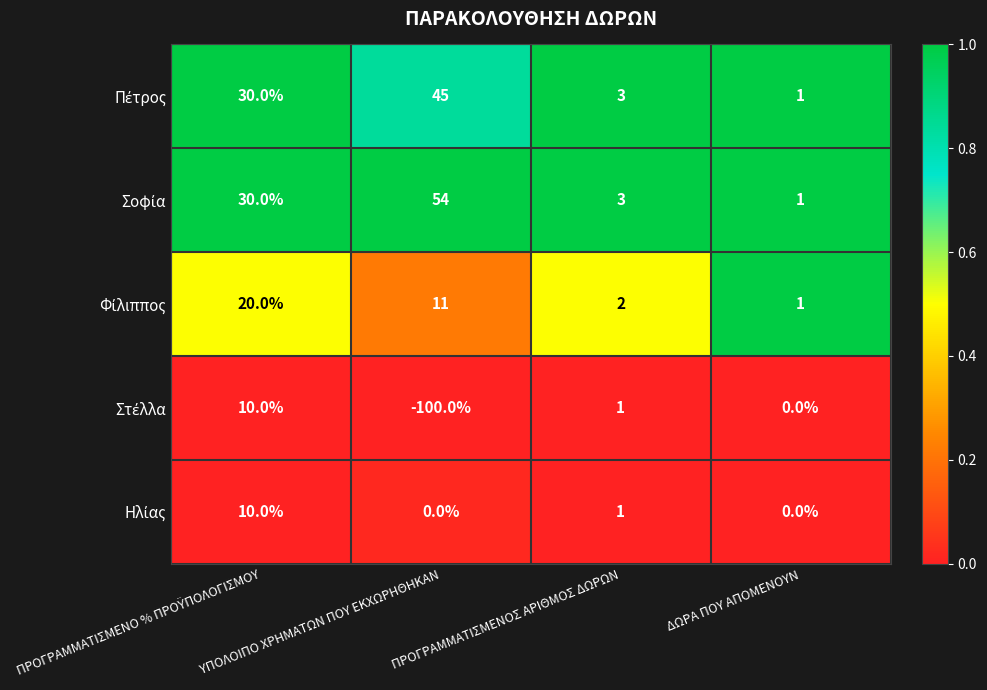

Which label corresponds to the largest value in the chart?

ΥΠΟΛΟΙΠΟ ΧΡΗΜΑΤΩΝ ΠΟΥ ΕΚΧΩΡΗΘΗΚΑΝ